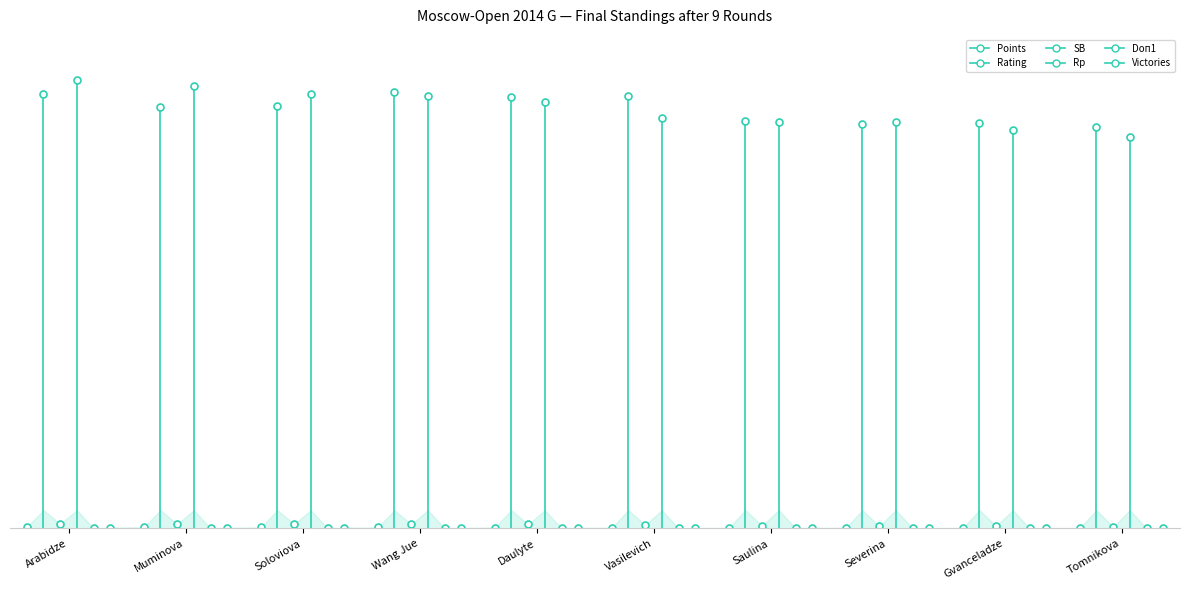

Reading left to right, what are all the values shown in this chart?

Points: Arabidze=6.5	Muminova=6.0	Soloviova=5.5	Wang Jue=5.5	Daulyte=5.0	Vasilevich=4.0	Saulina=3.5	Severina=3.5	Gvanceladze=3.0	Tomnikova=2.5
Rating: Arabidze=2374.0	Muminova=2301.0	Soloviova=2308.0	Wang Jue=2386.0	Daulyte=2355.0	Vasilevich=2365.0	Saulina=2227.0	Severina=2210.0	Gvanceladze=2217.0	Tomnikova=2195.0
SB: Arabidze=25.2	Muminova=23.5	Soloviova=23.2	Wang Jue=22.5	Daulyte=22.2	Vasilevich=18.8	Saulina=15.2	Severina=12.8	Gvanceladze=13.5	Tomnikova=8.5
Rp: Arabidze=2451.0	Muminova=2418.0	Soloviova=2372.0	Wang Jue=2364.0	Daulyte=2330.0	Vasilevich=2243.0	Saulina=2221.0	Severina=2223.0	Gvanceladze=2177.0	Tomnikova=2139.0
Doп1: Arabidze=0.0	Muminova=0.0	Soloviova=0.5	Wang Jue=0.5	Daulyte=0.0	Vasilevich=0.0	Saulina=0.5	Severina=0.5	Gvanceladze=0.0	Tomnikova=0.0
Victories: Arabidze=5.0	Muminova=4.0	Soloviova=4.0	Wang Jue=3.0	Daulyte=4.0	Vasilevich=2.0	Saulina=3.0	Severina=2.0	Gvanceladze=2.0	Tomnikova=2.0